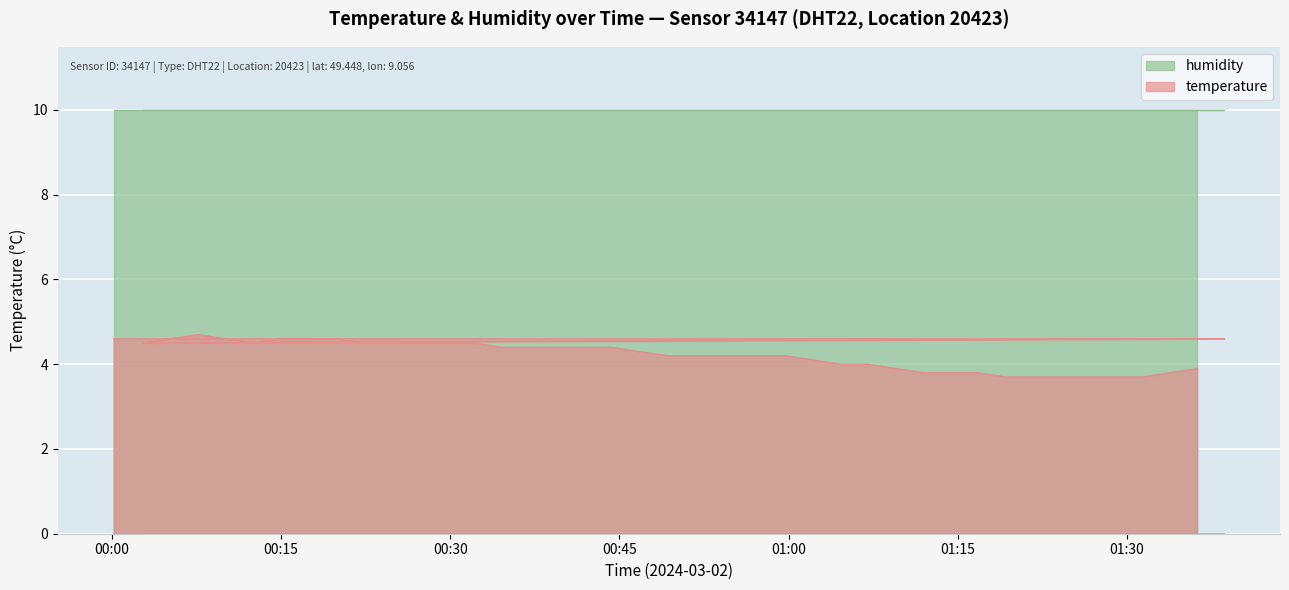

Which series has the widest spread of values?

temperature